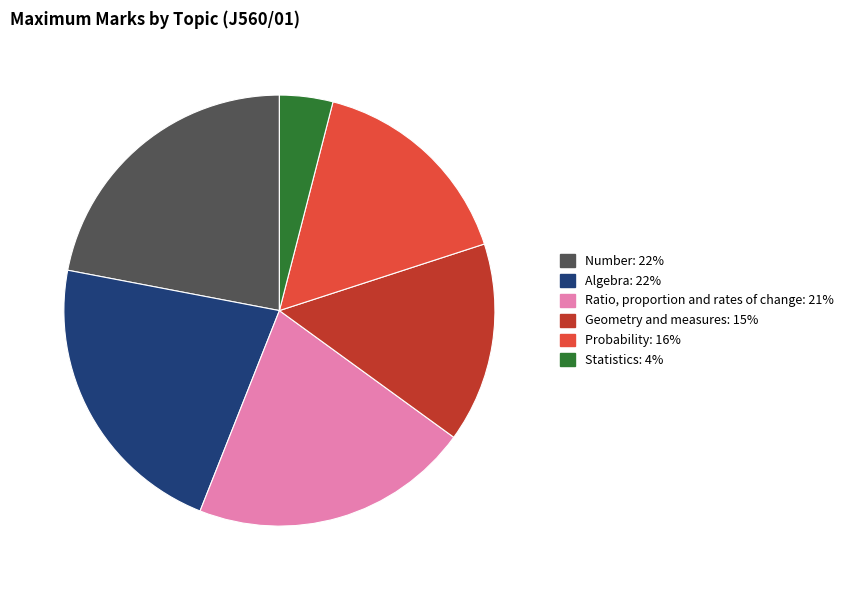

How many segments does this pie chart have?

6